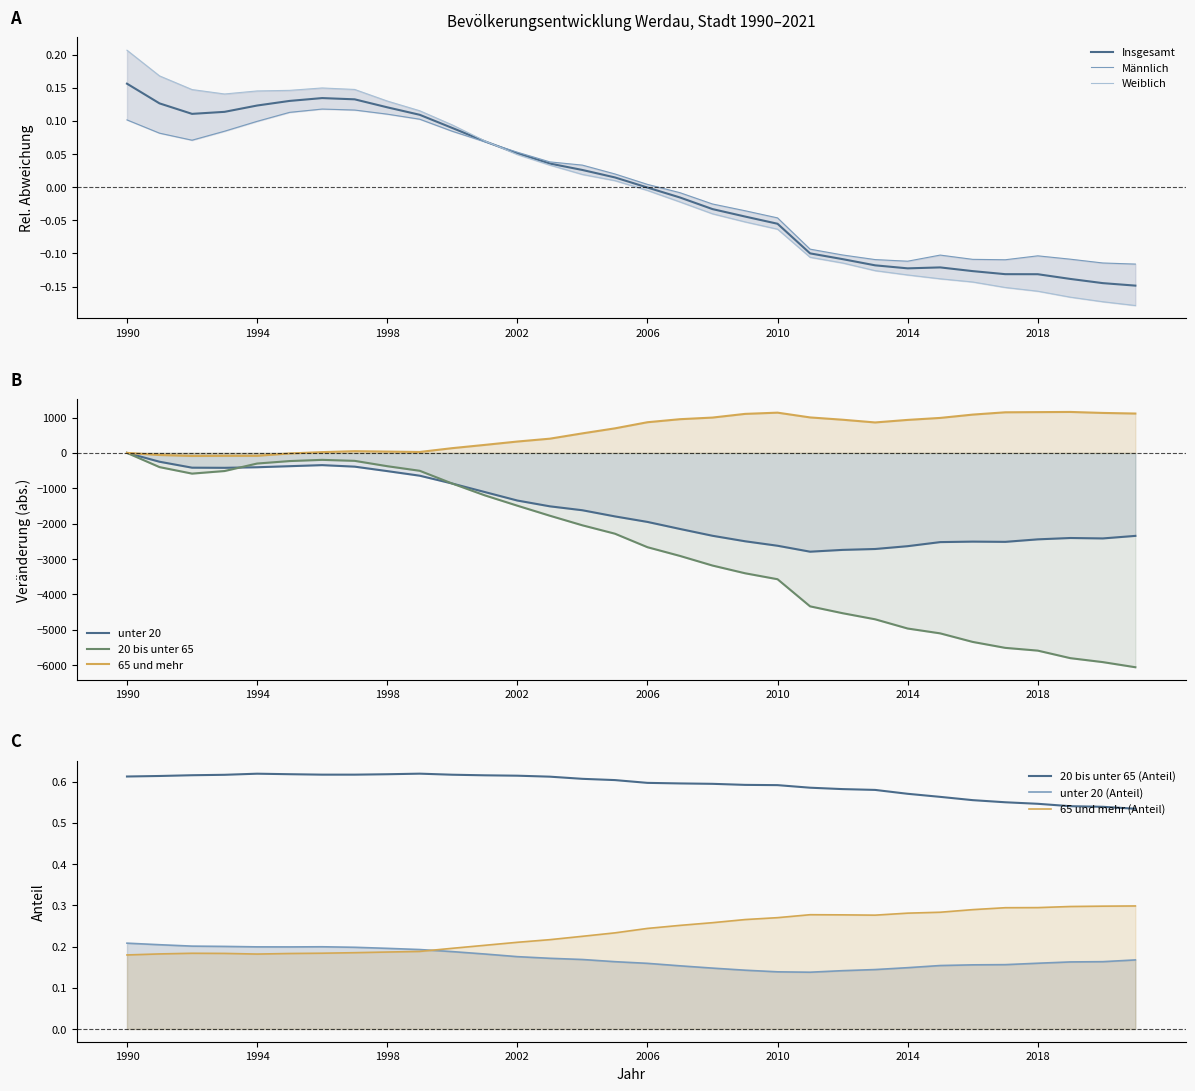

Is the value of 20 bis unter 65 at 2014 greater than the value of Männlich at 1999?

No